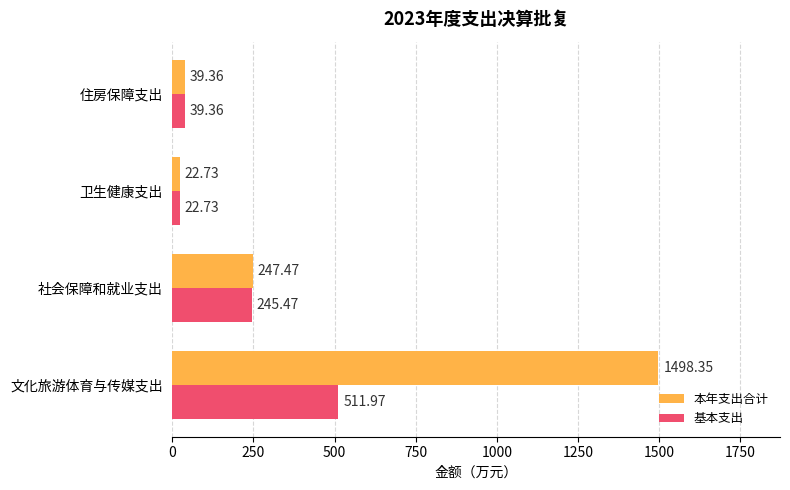

Between 文化旅游体育与传媒支出 and 卫生健康支出, which series saw the biggest shift?

本年支出合计